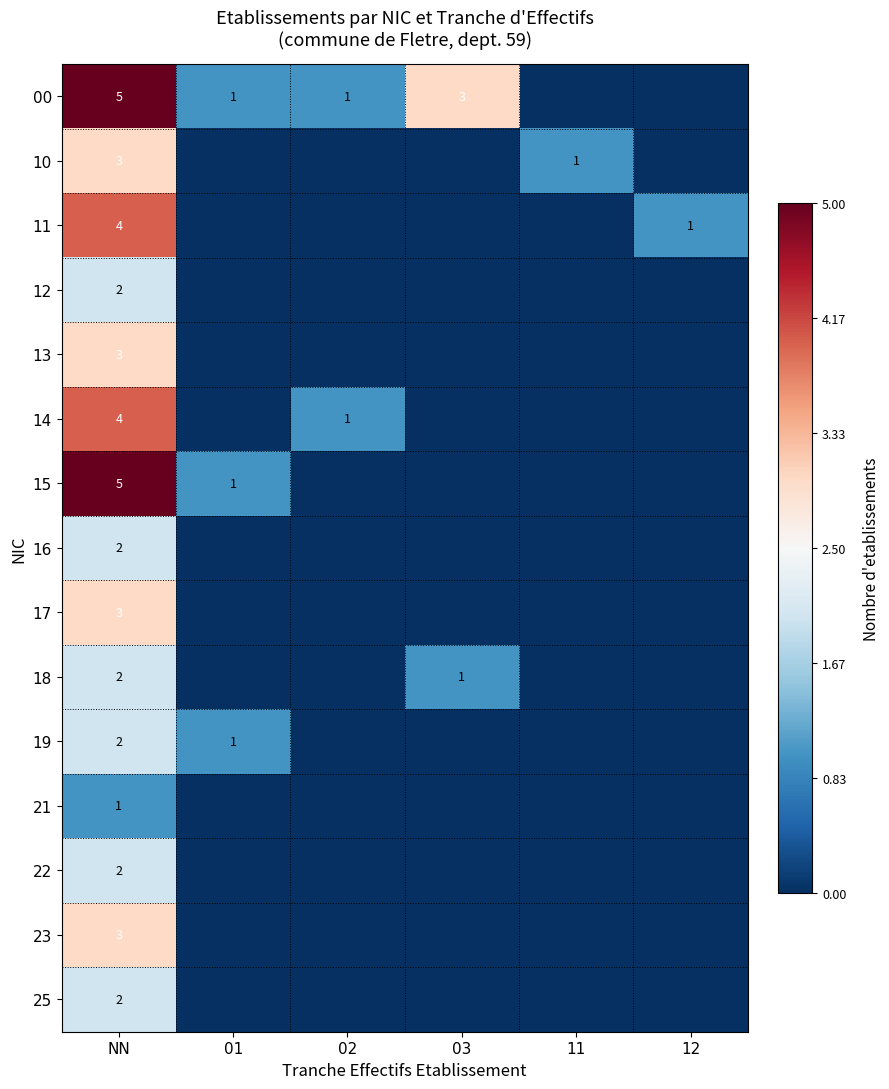

What is the sum of the 19 values at 01 and NN?

3